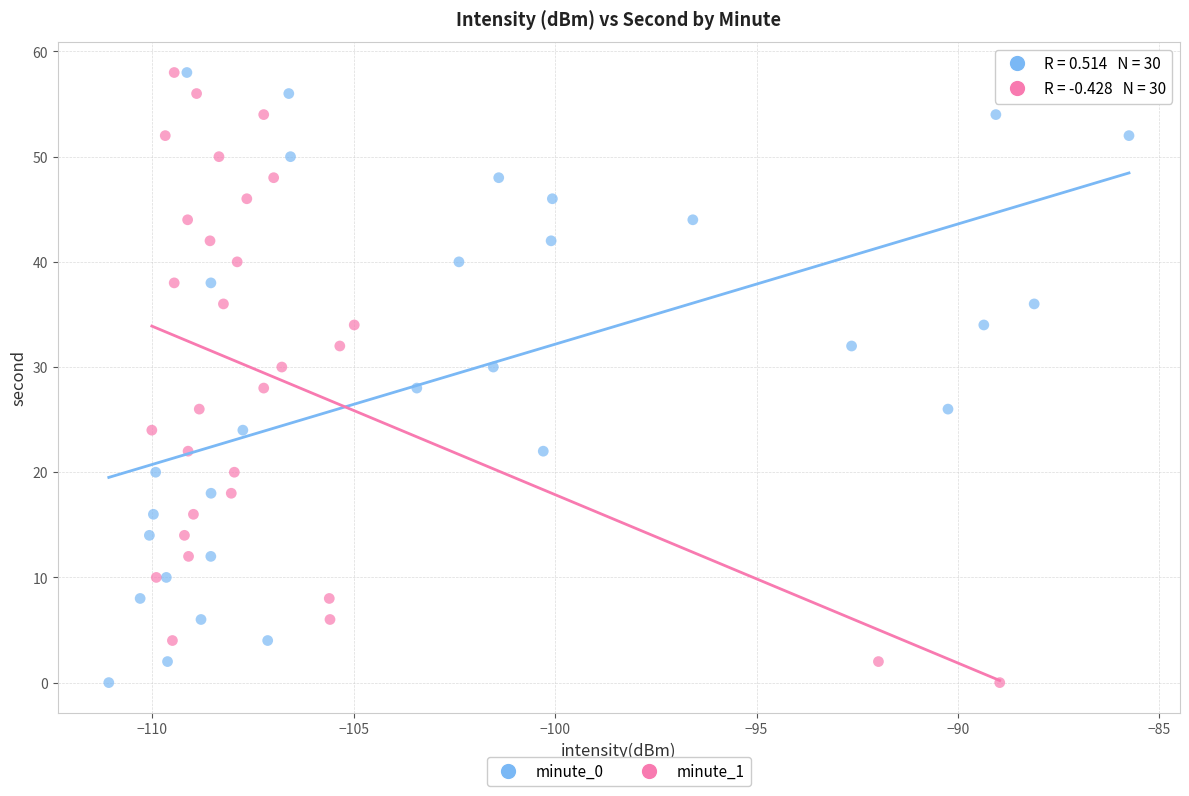

What are all the series names shown in the legend?

minute_0, minute_1